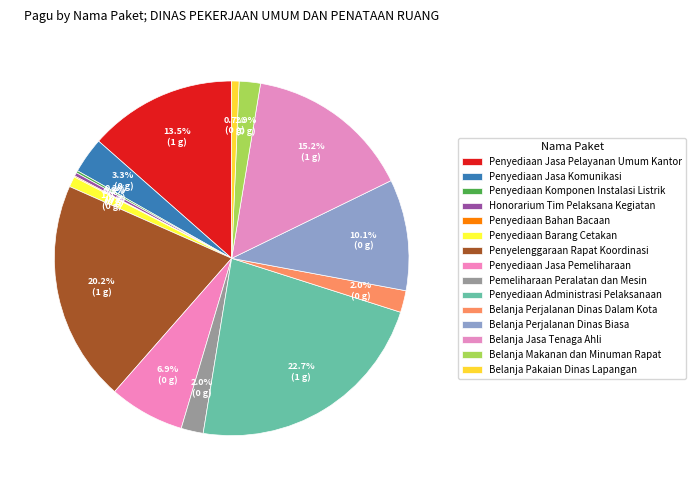

Does Penyediaan Administrasi Pelaksanaan account for over 50% of the chart?

No